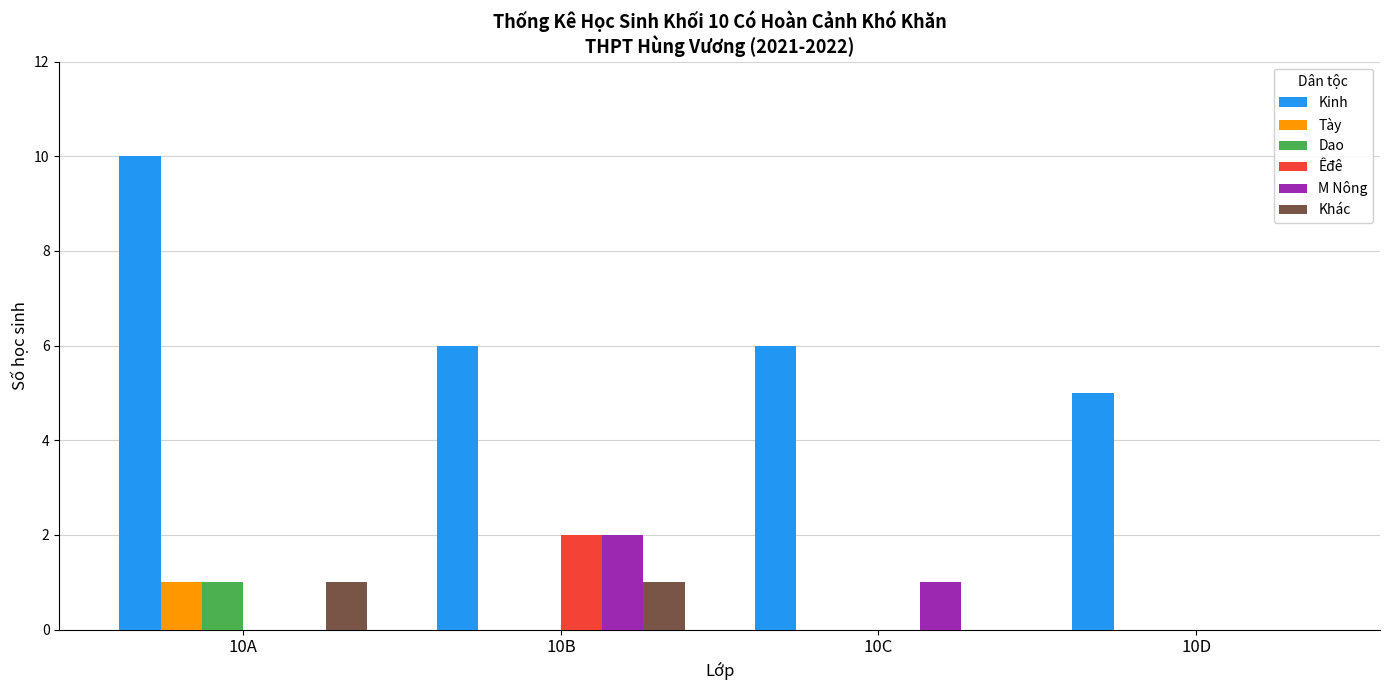

The value of Tày at 10C is 0. True or false?

True